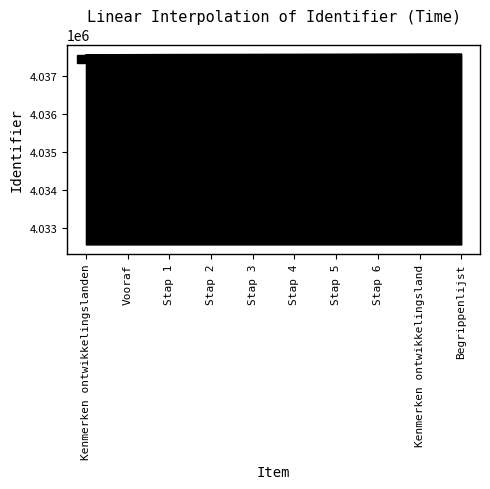

What is the difference between the maximum and minimum values?

18